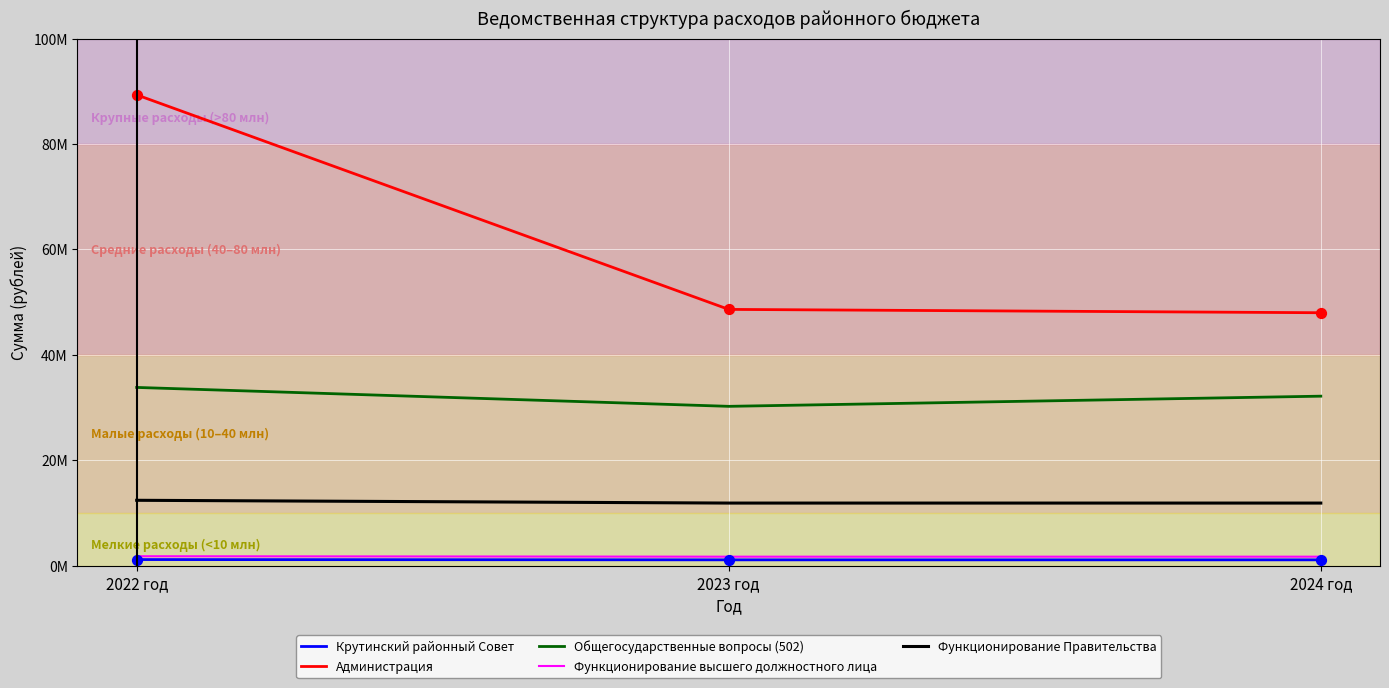

What are all the series names shown in the legend?

Крутинский районный Совет, Администрация, Общегосударственные вопросы (502), Функционирование высшего должностного лица, Функционирование Правительства